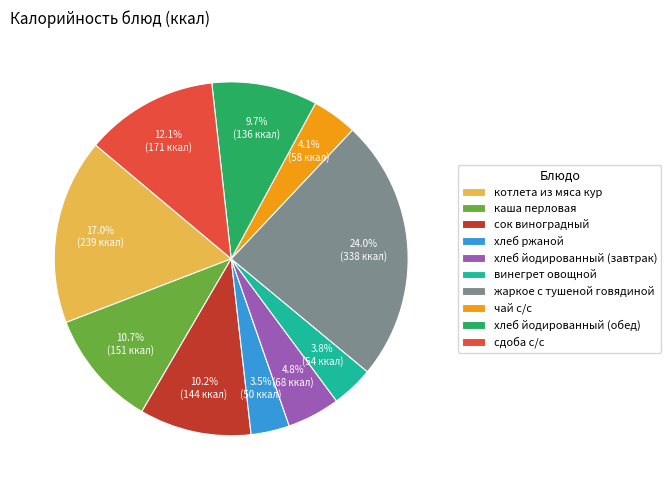

The чай с/с slice represents 4% of the pie. True or false?

True